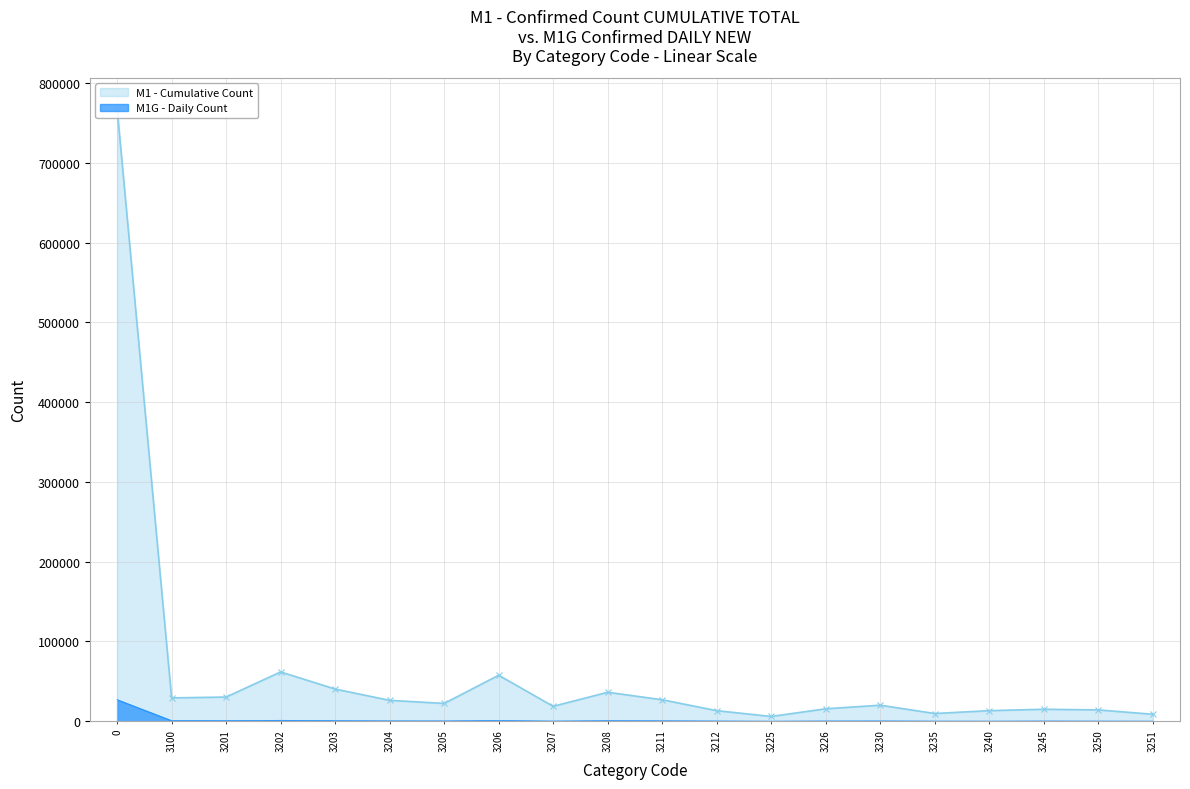

At how many categories does at least one series exceed 34493?

5